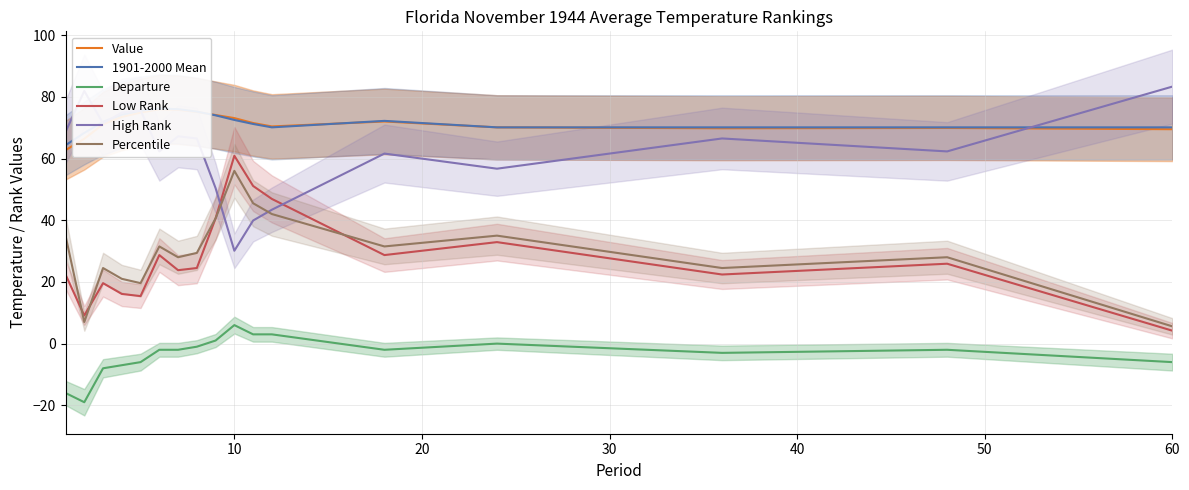

Which series has the largest total across all categories?

1901-2000 Mean